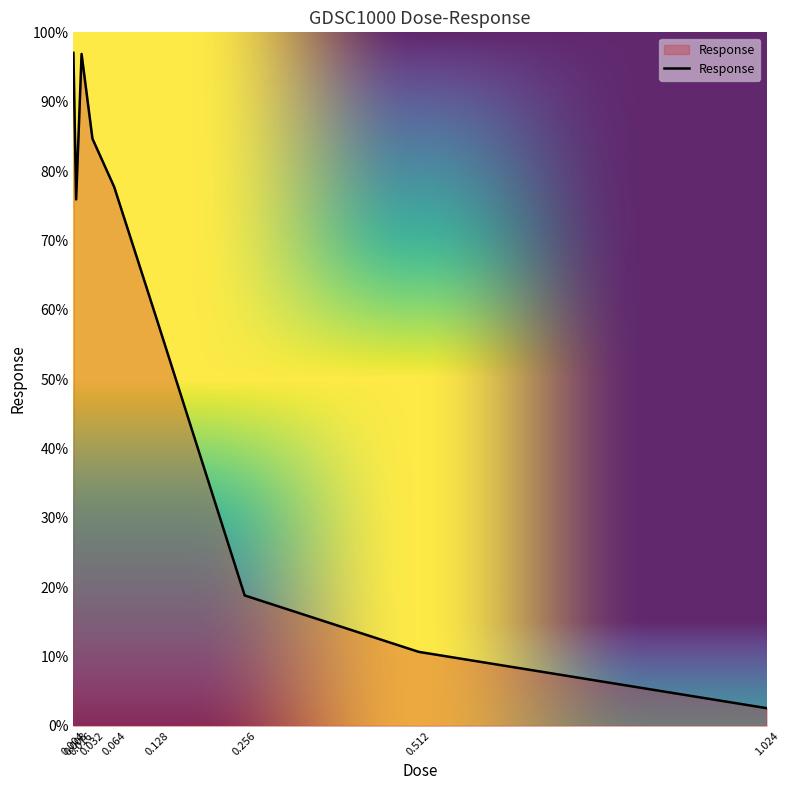

How many interior local peaks (higher than both neighbors) does the data have?

1